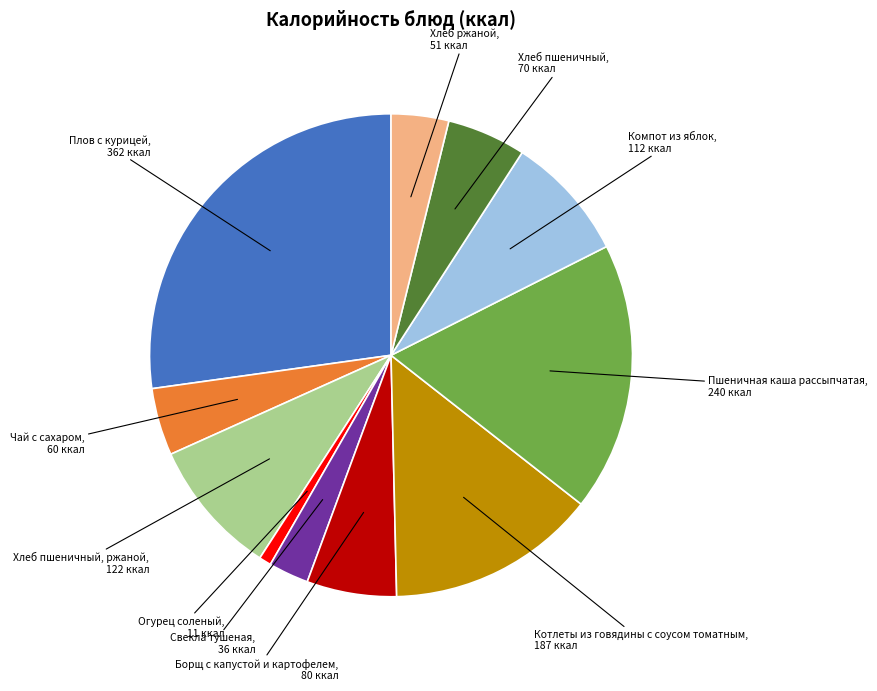

Which slice is the largest?

Плов с курицей